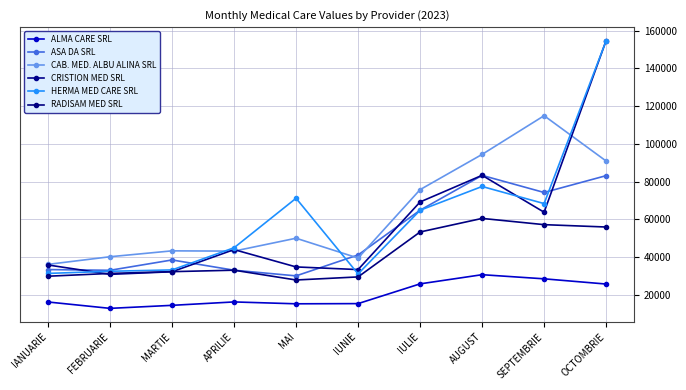

How many distinct data groups are displayed?

6